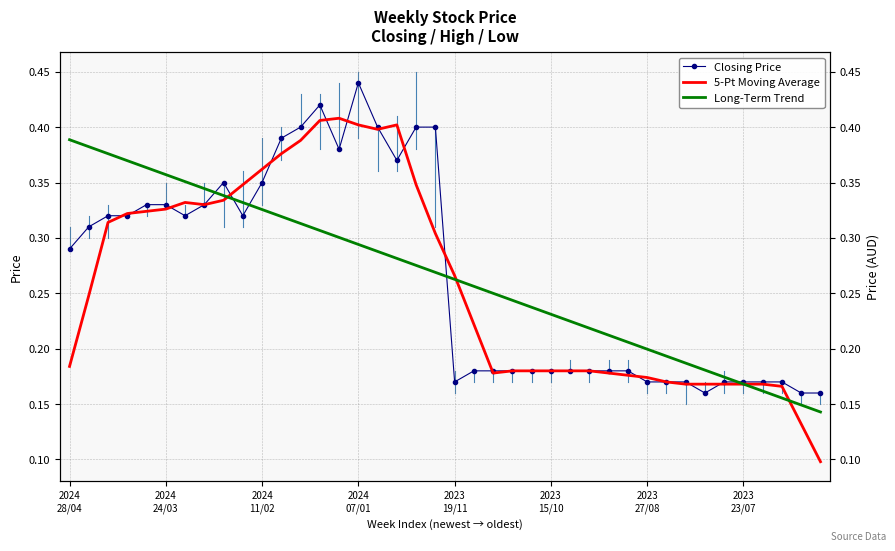

True or false: Closing Price has more than 2 interior local peaks.

True